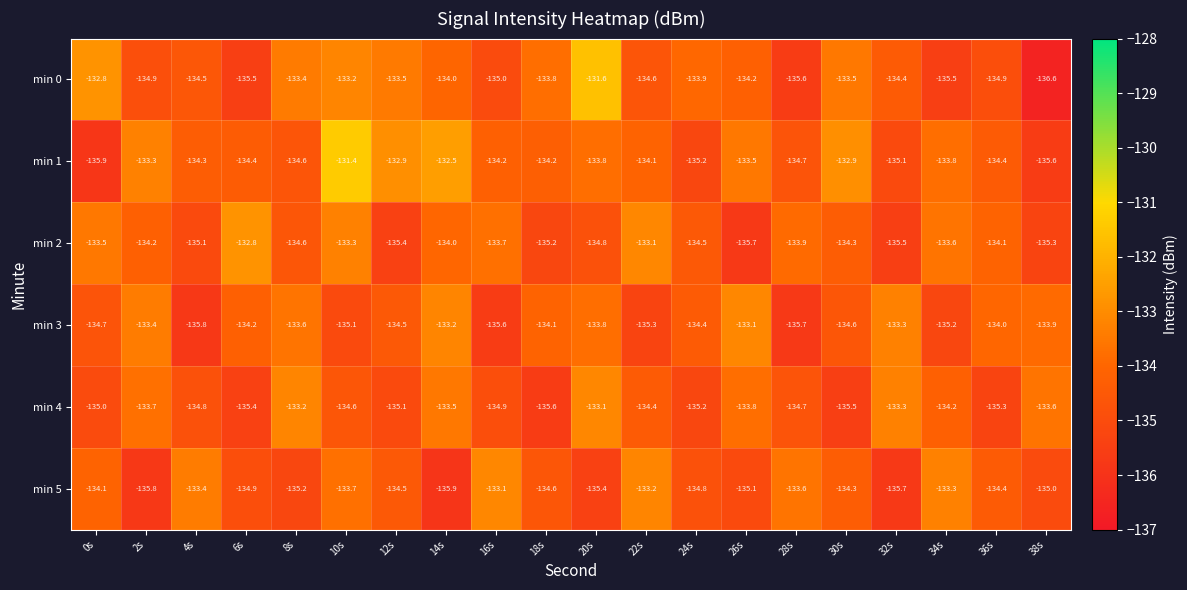

What is the sum of all min 5 values?

-2690.0